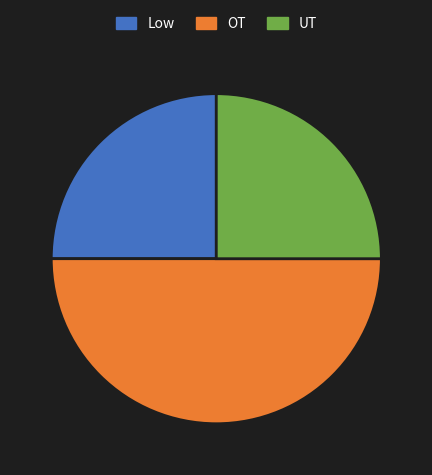

Is it true that UT is 10% of the pie?

False